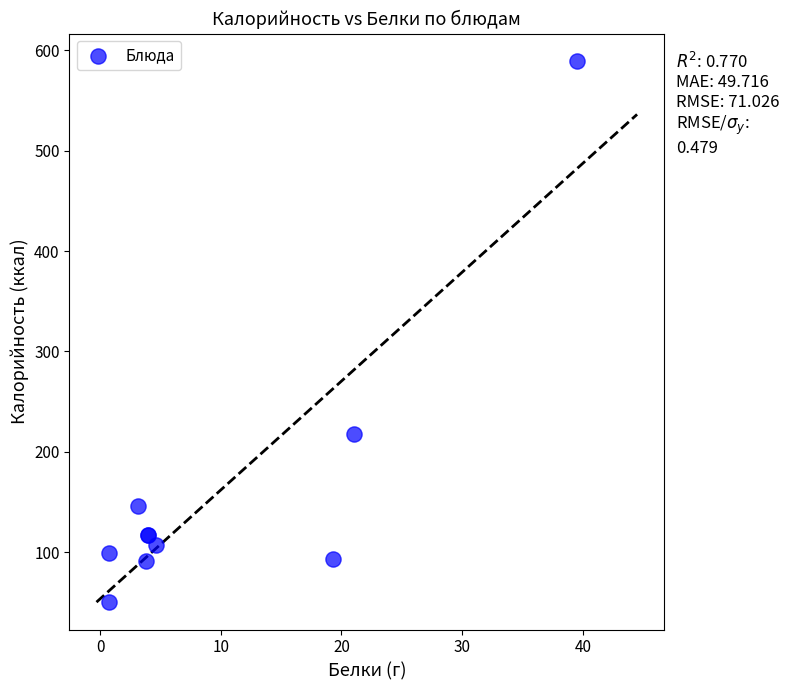

What Y value in the scatter plot is closest to 319?

217.3